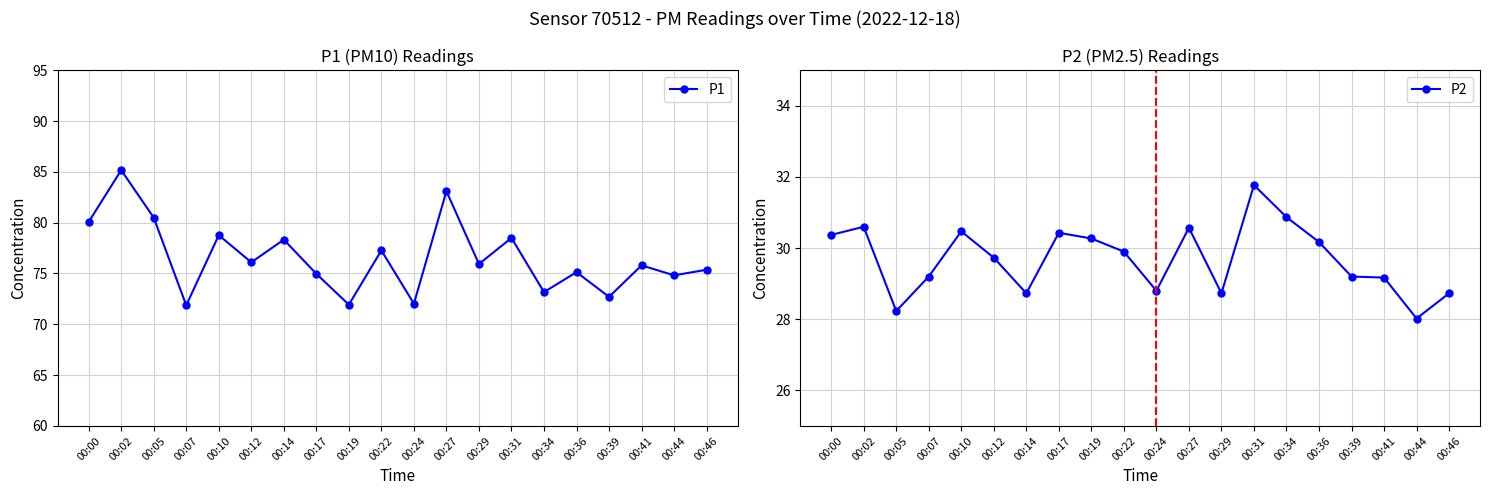

Is this an area chart (filled region under the line)?

No